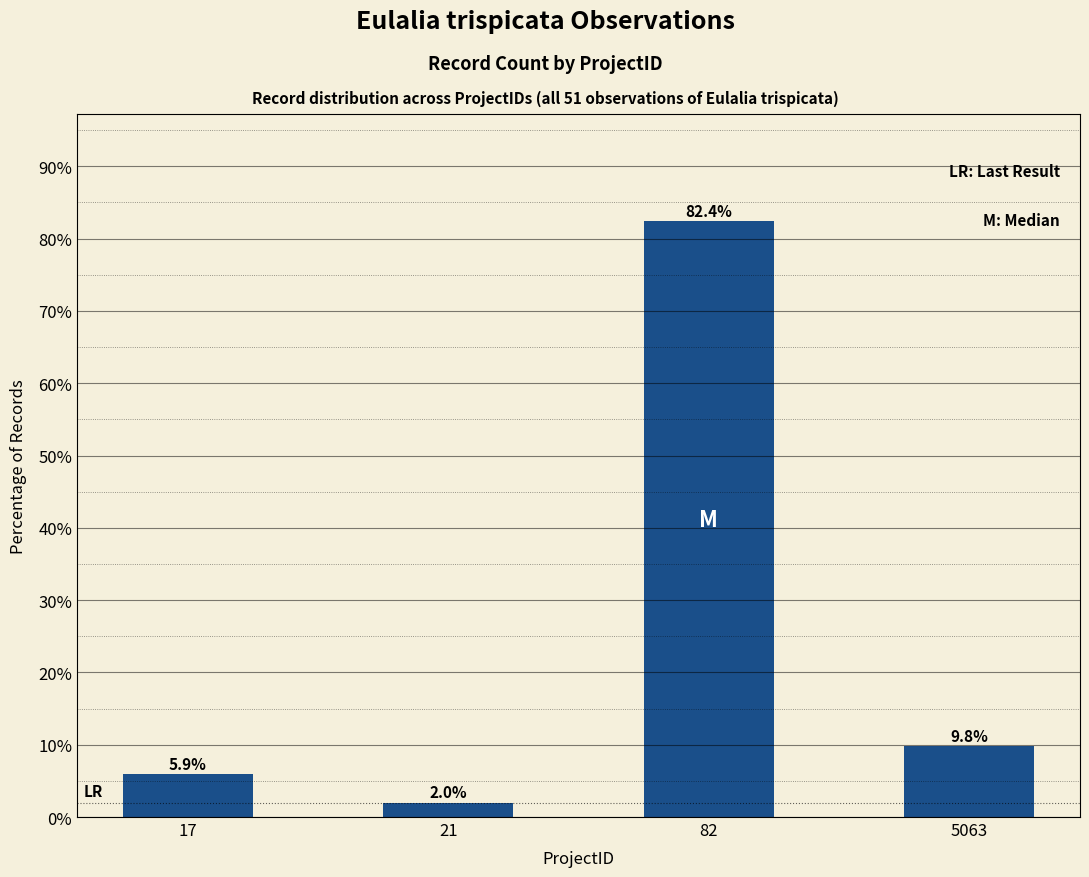

The chart shows a value of 2.0 at 21. True or false?

True